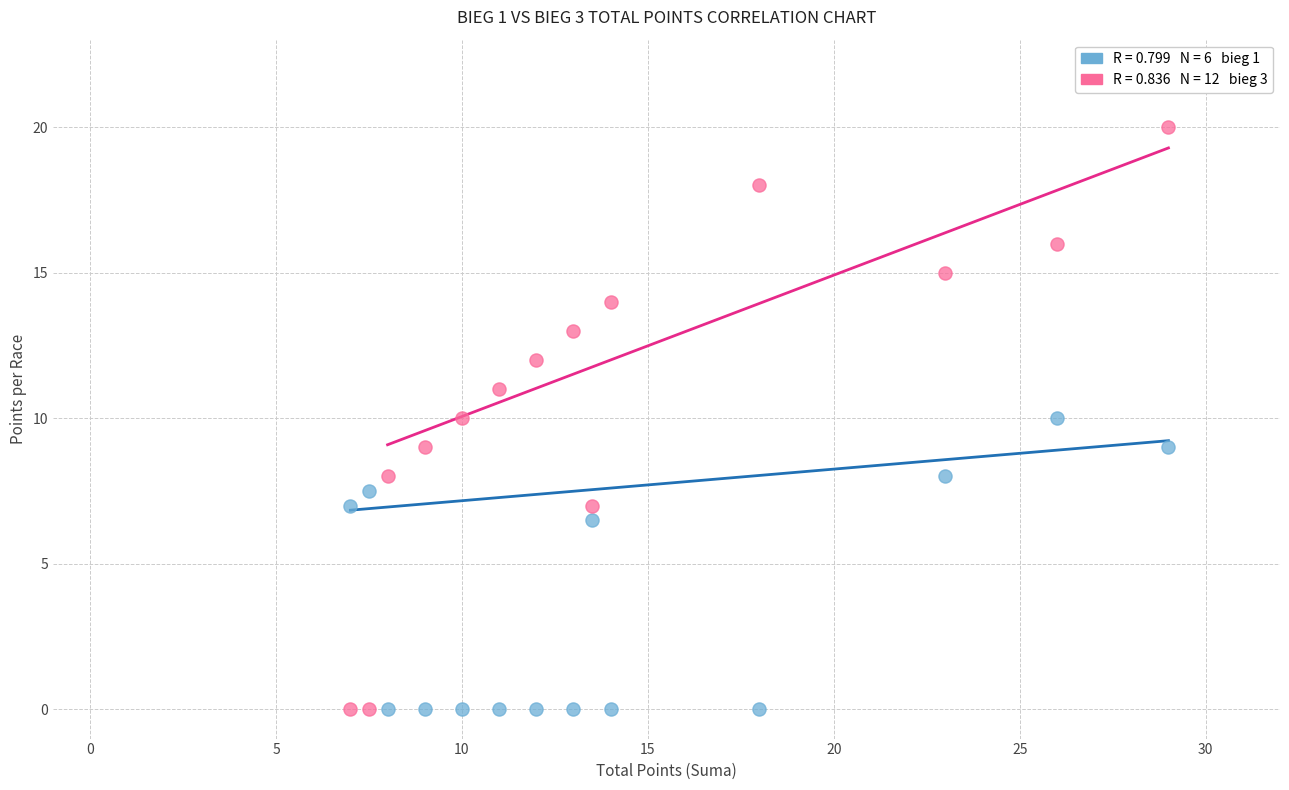

Across all data points, what is the range of X values (max minus min)?

22.0